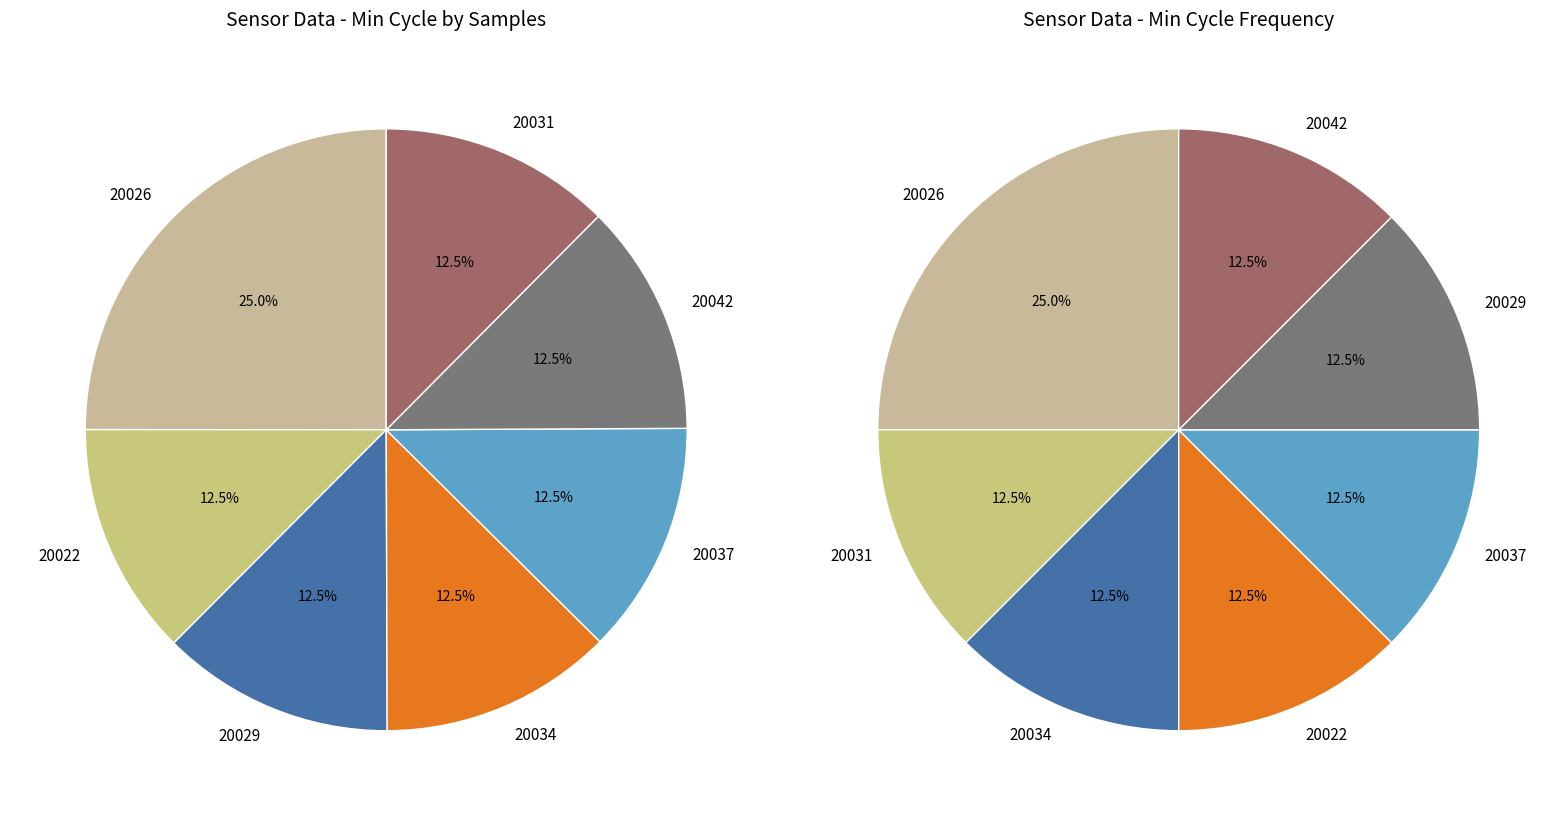

Does 20037 represent more than half of the total?

No